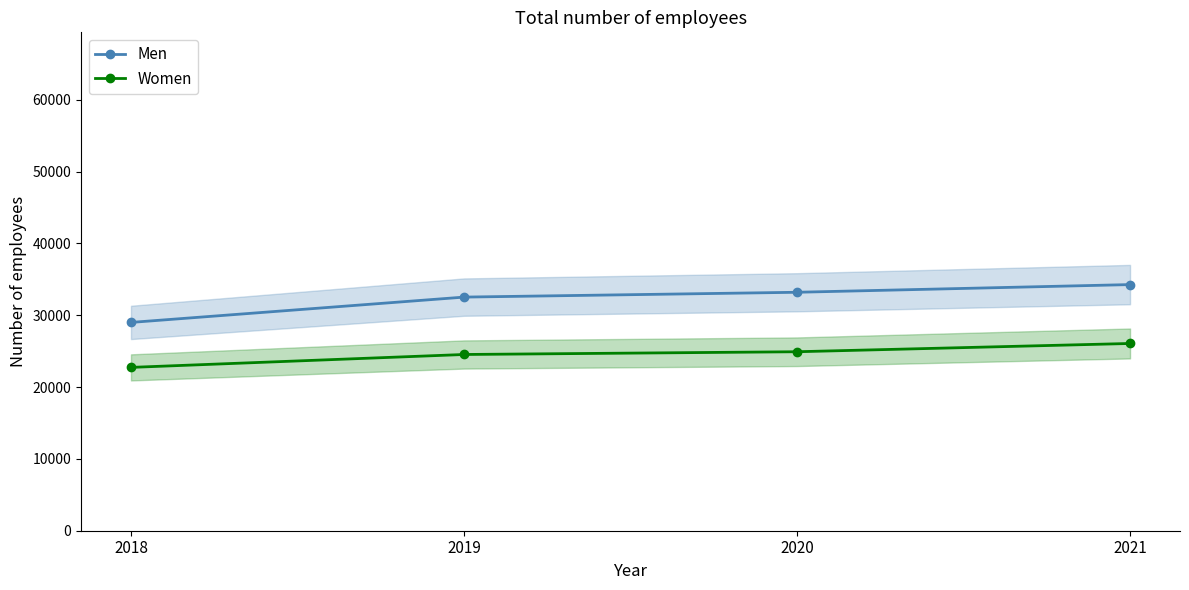

At which label is Men closest to 31640?

2019